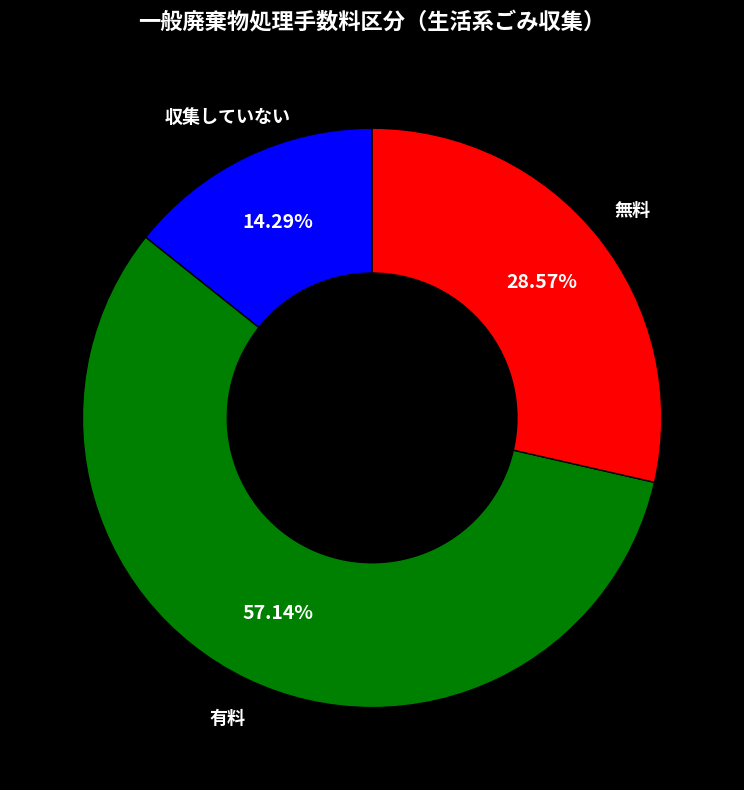

How many slices are in this pie chart?

3